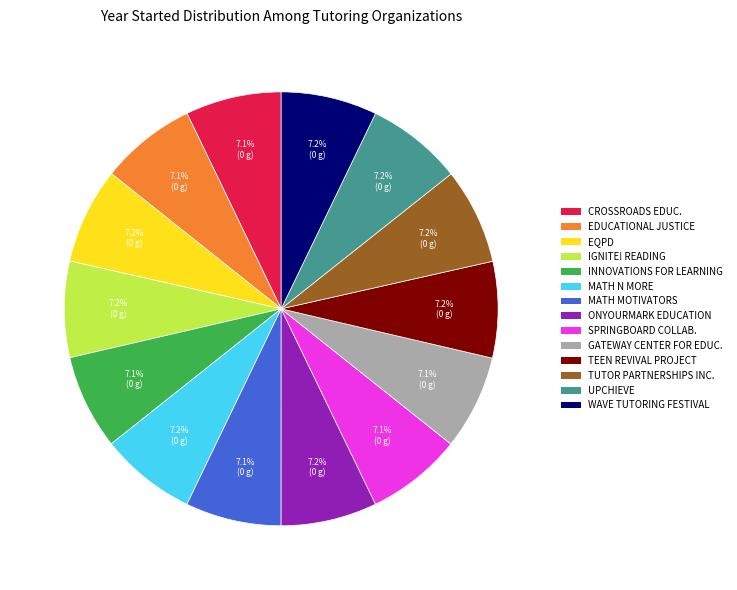

Is there a majority slice in this chart?

No